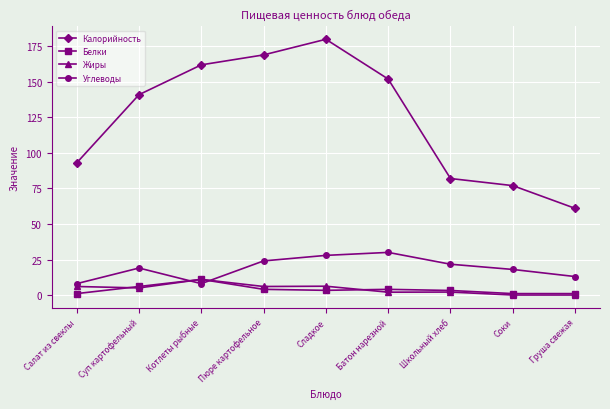

What is the highest value of the Углеводы series?

30.0